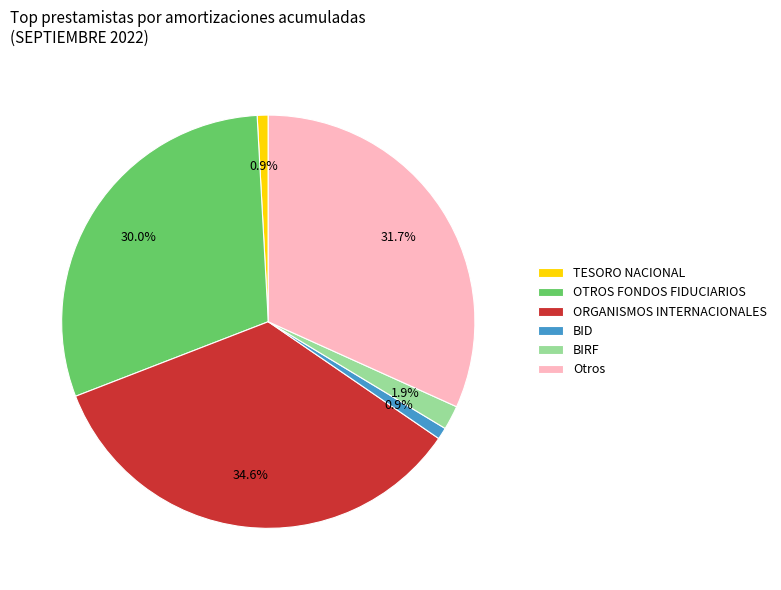

How much of the chart is everything except OTROS FONDOS FIDUCIARIOS?

70.0%